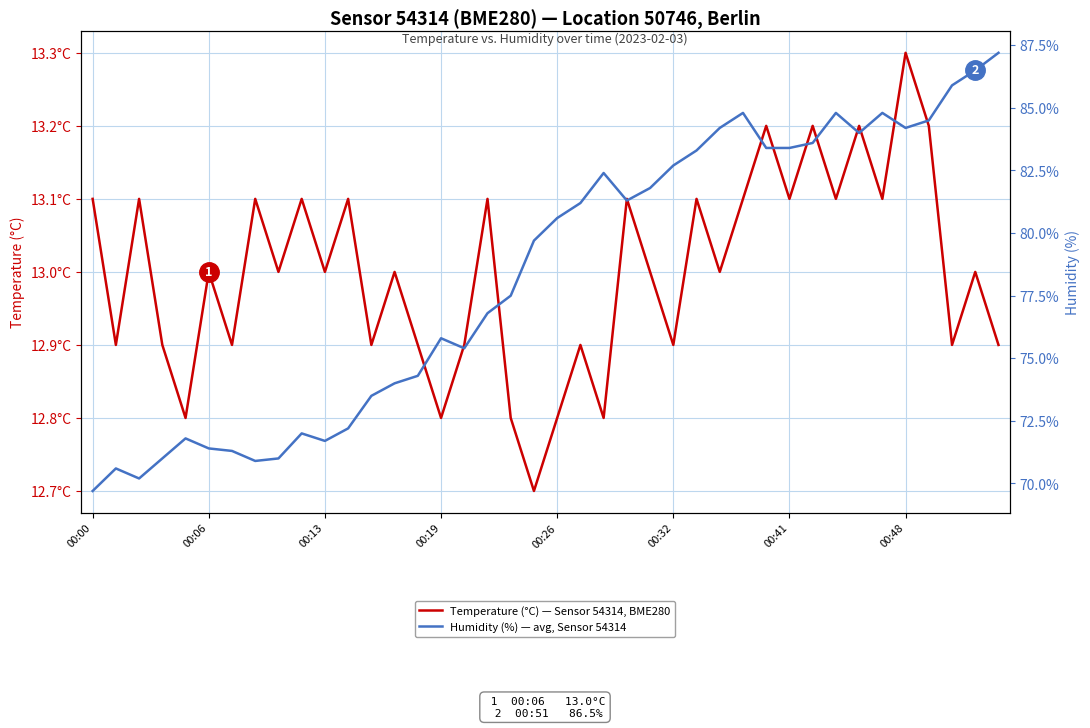

True or false: Humidity (%) — avg, Sensor 54314 has a value of 72.2 at 11.

True